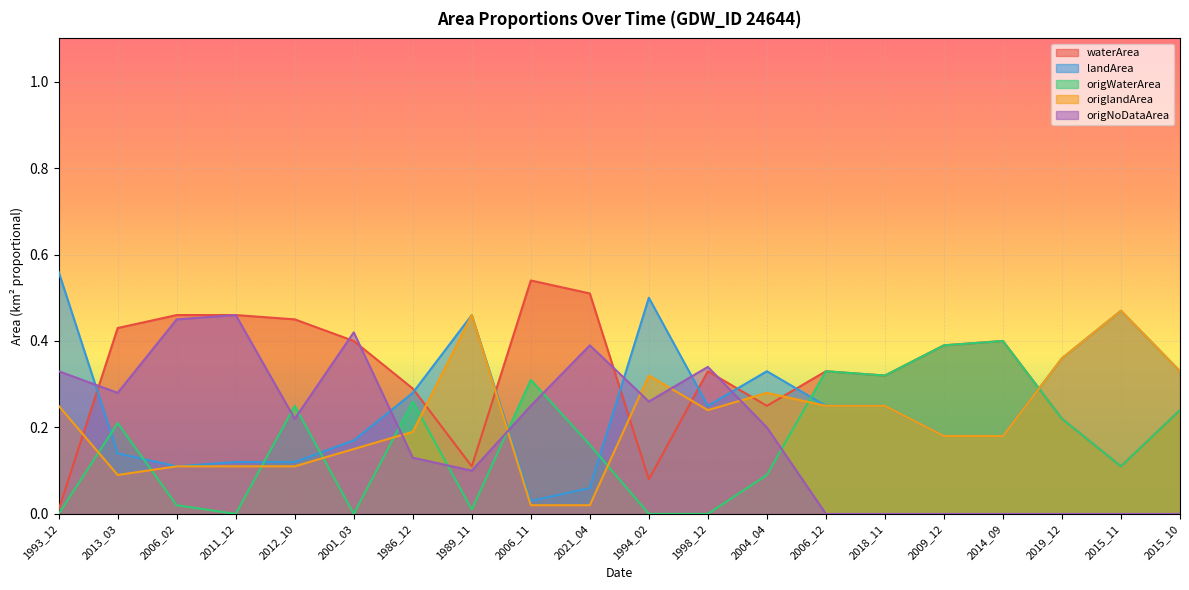

True or false: origNoDataArea and origWaterArea cross at least once.

True